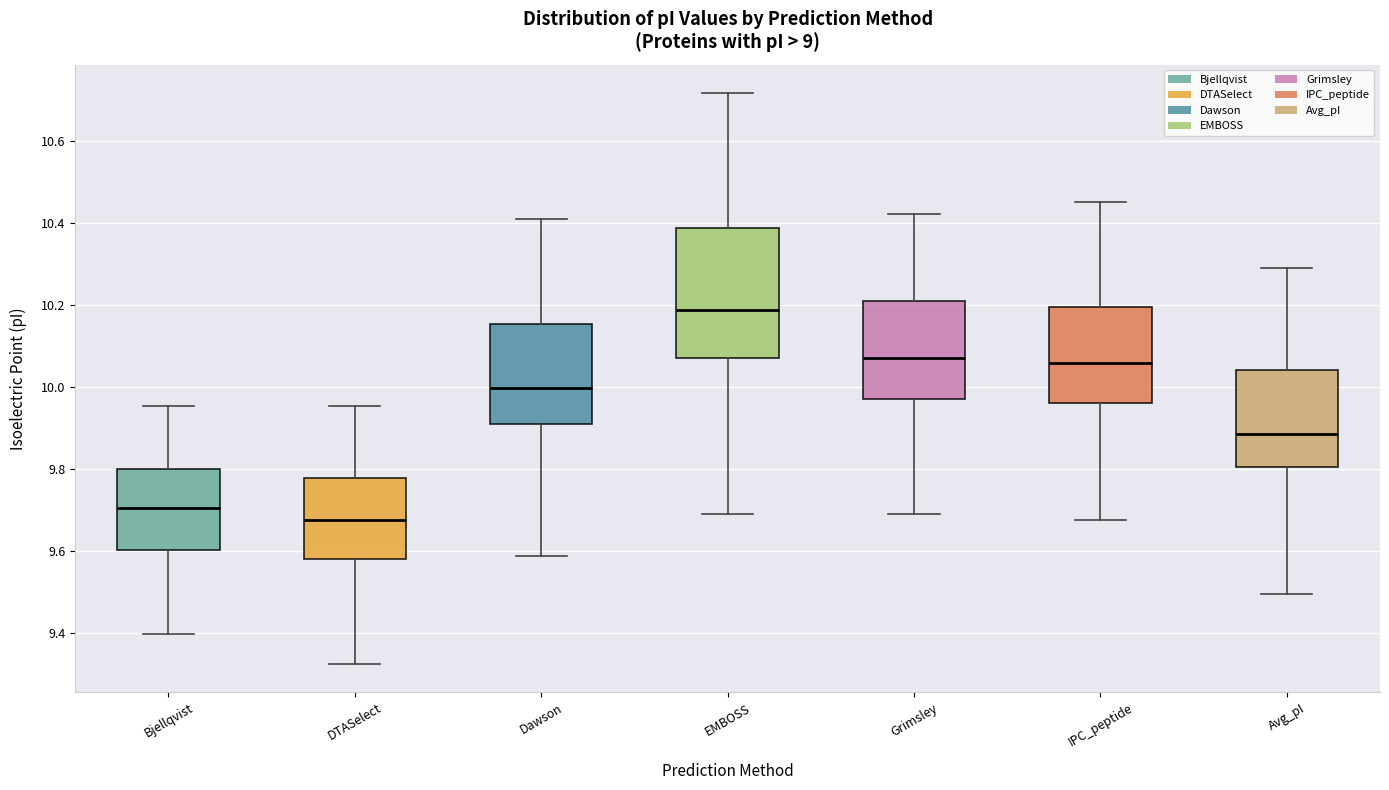

Which box is the tallest, from its lower edge to its upper edge?

EMBOSS